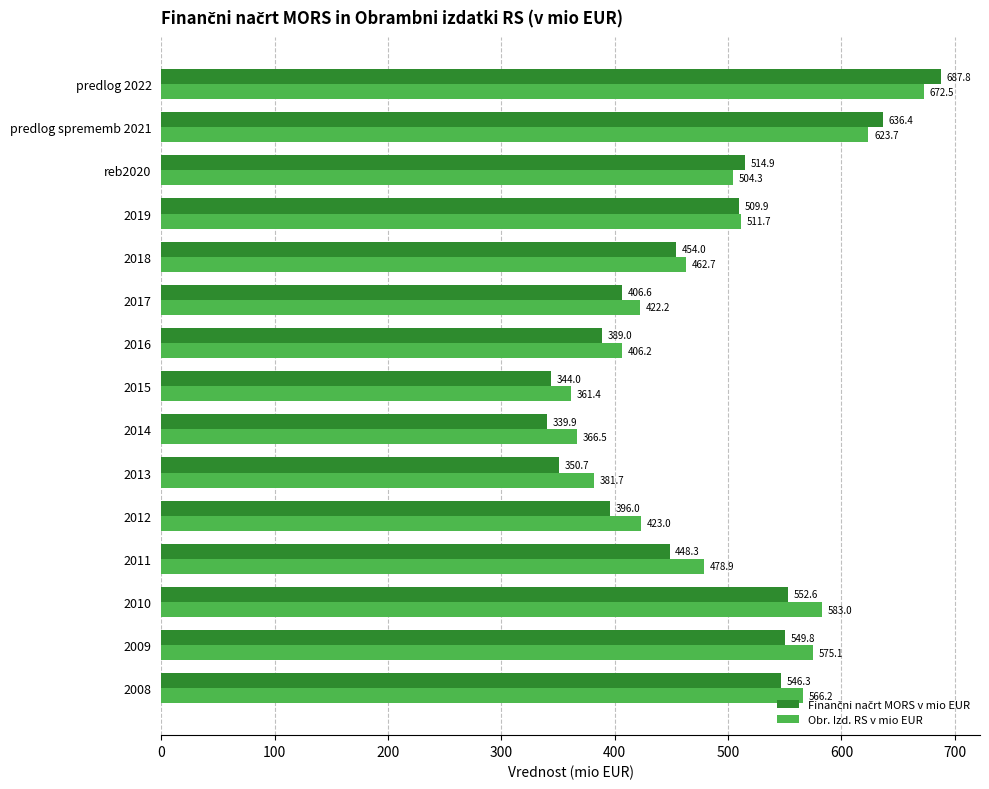

Which series has the largest total across all categories?

Obr. Izd. RS v mio EUR